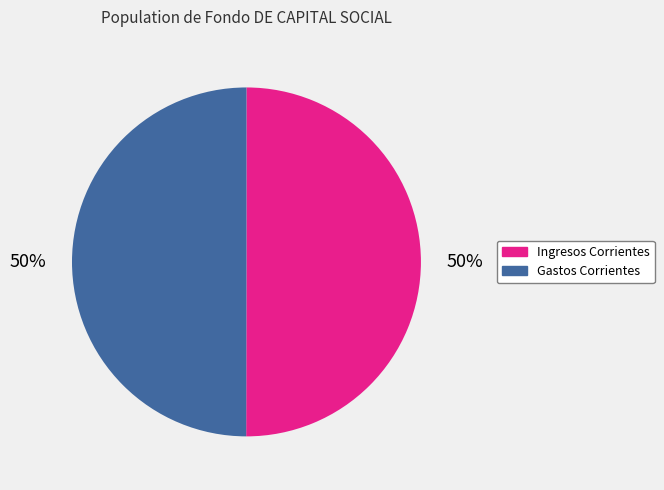

Combined, do Gastos Corrientes and Ingresos Corrientes account for over 50%?

Yes